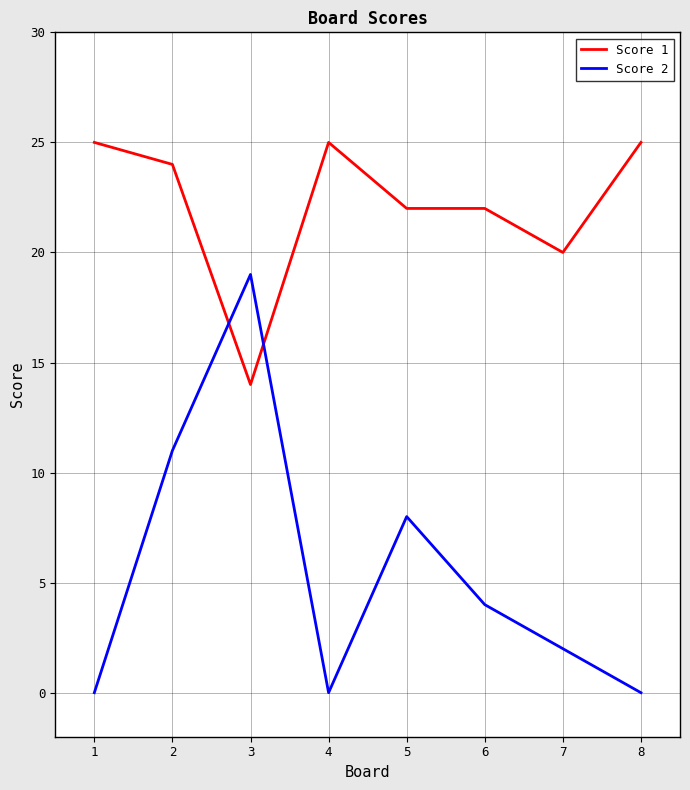

Is it true that Score 1 equals 14 at 3?

True